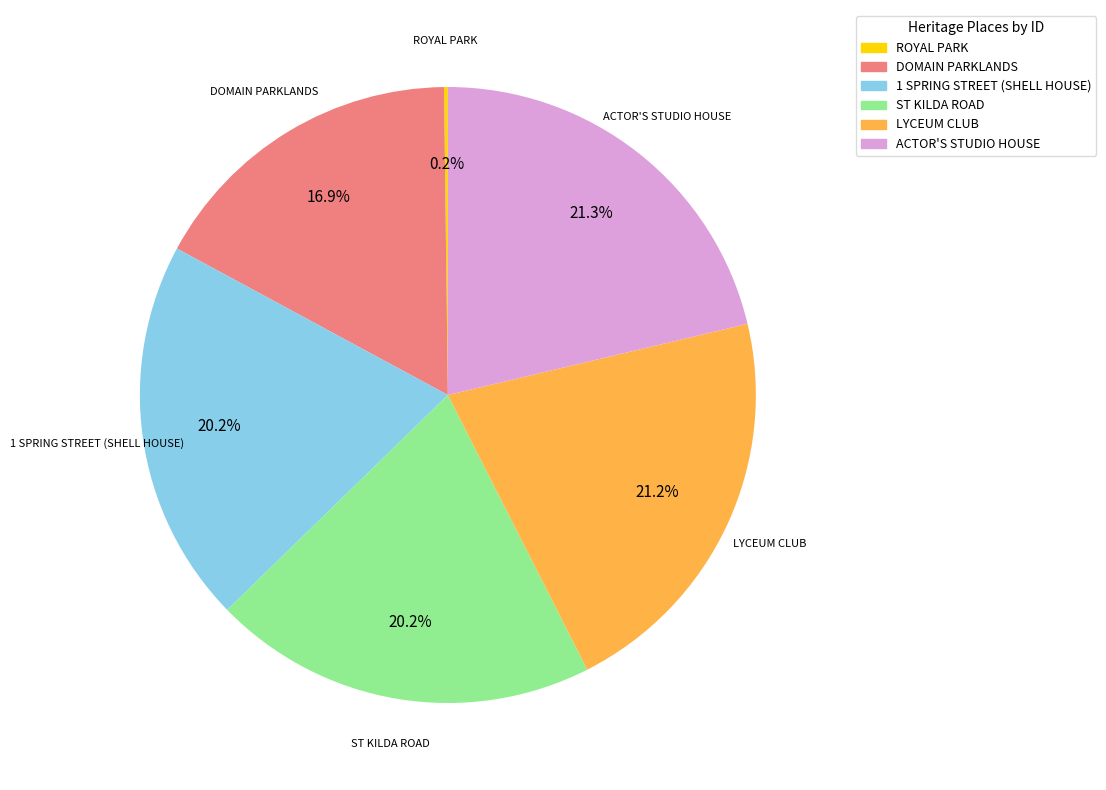

Between ST KILDA ROAD and ACTOR'S STUDIO HOUSE, which is larger?

ACTOR'S STUDIO HOUSE